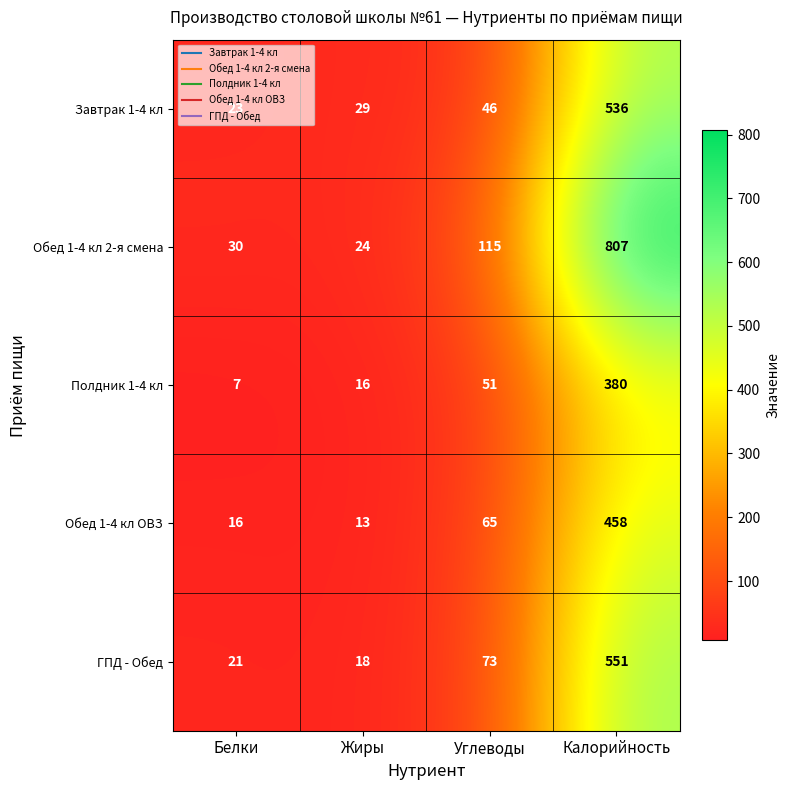

Which series has the largest total across all categories?

Обед 1-4 кл 2-я смена